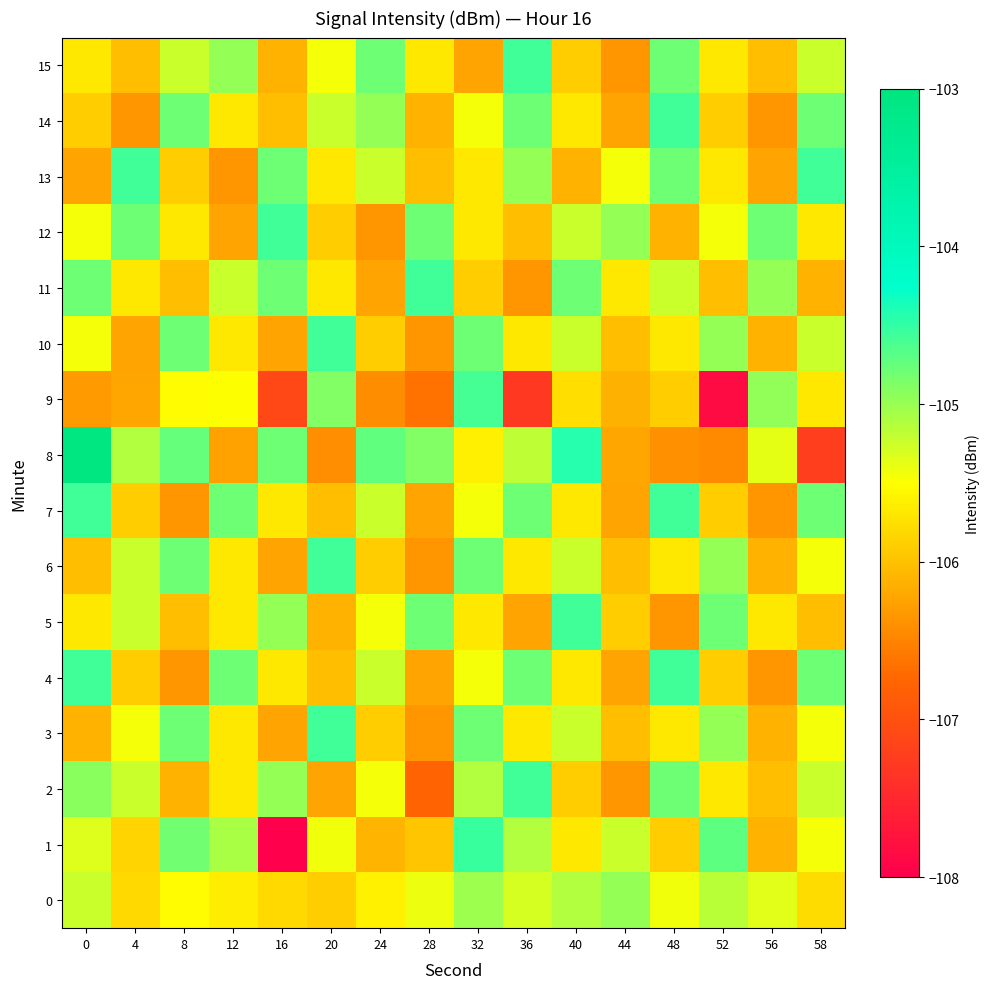

What is the maximum value shown in the chart?

-103.0